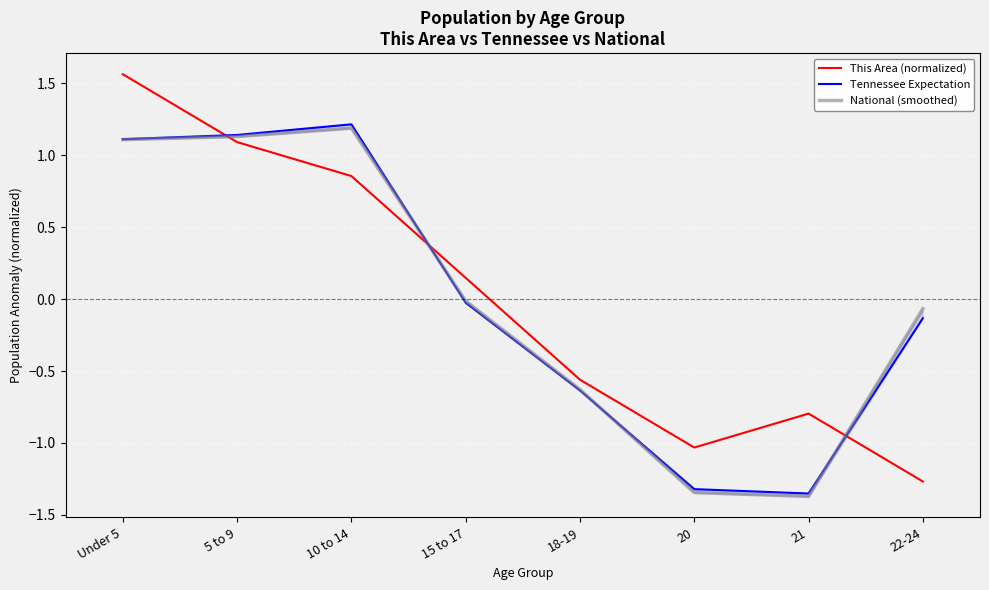

How many times do National (smoothed) and Tennessee Expectation cross each other?

3